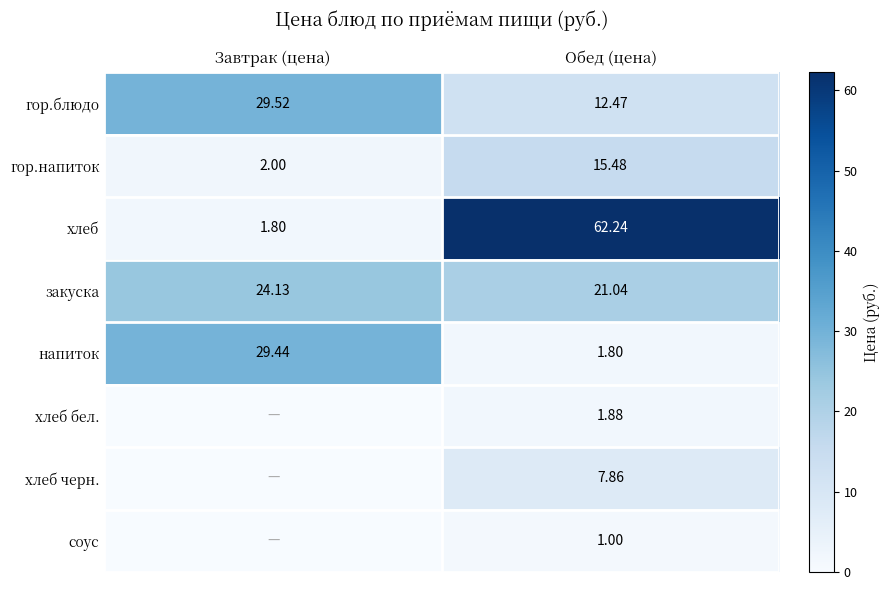

At how many categories does at least one series exceed 41?

1